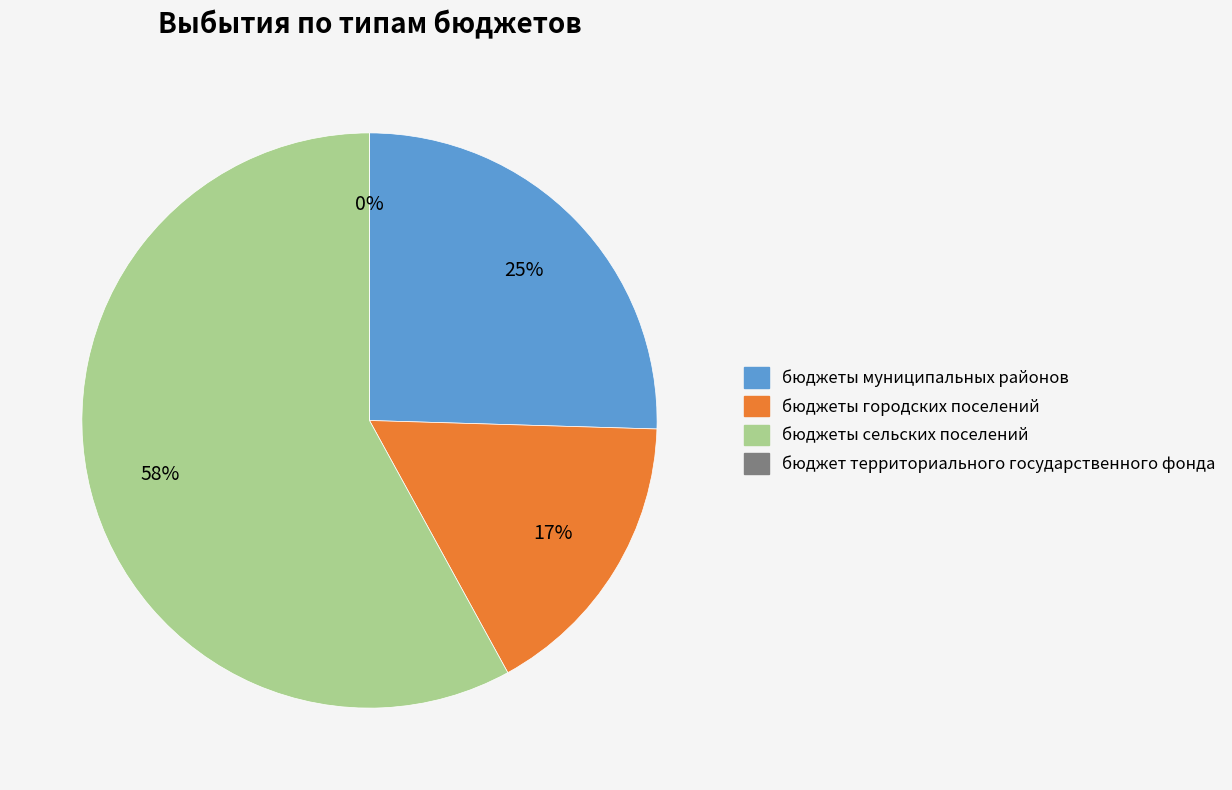

Does бюджеты городских поселений represent more than half of the total?

No